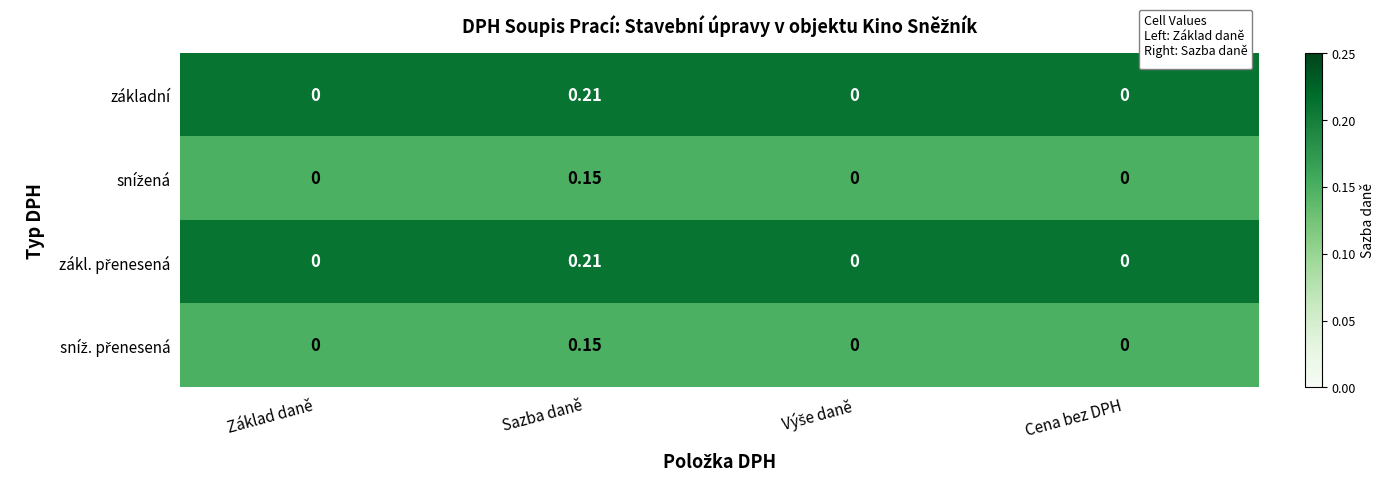

Which label corresponds to the largest value in the chart?

Sazba daně